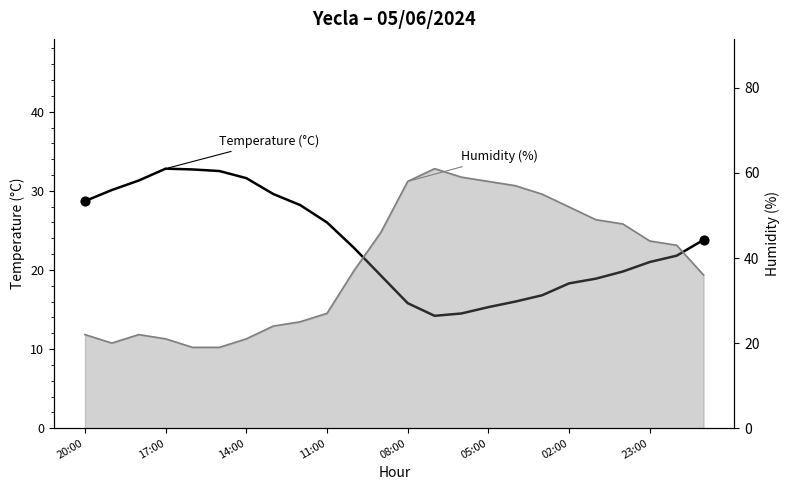

What is the change in value from 05:00 to 02:00?

+3.0